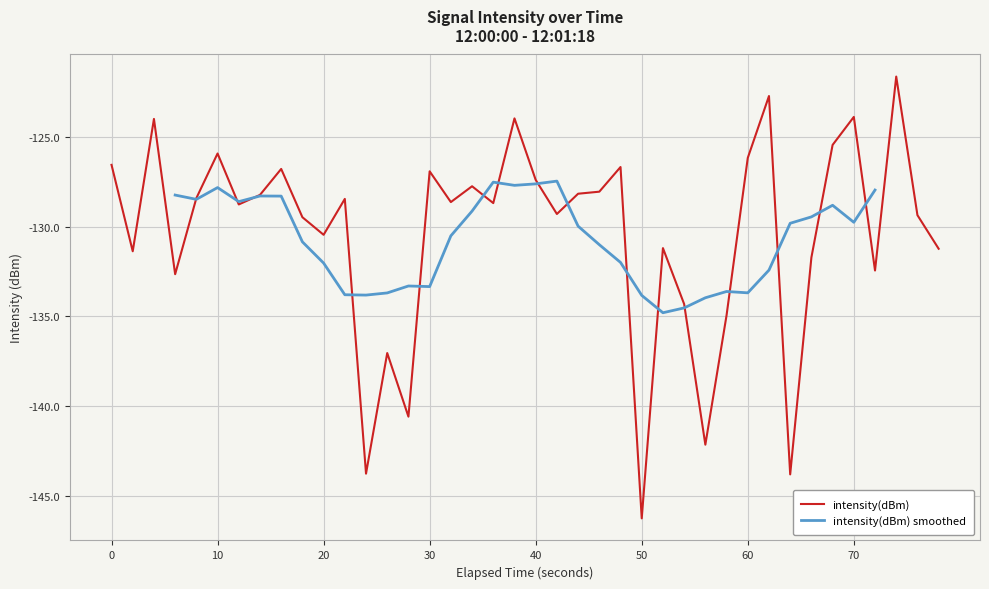

What is the average value?

-130.4